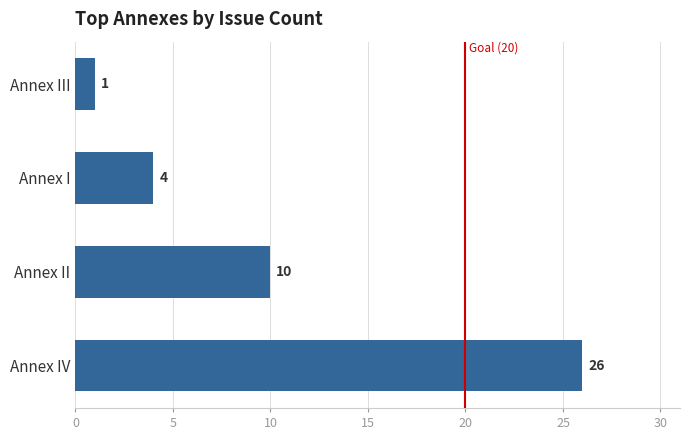

What is the sum of all values?

41